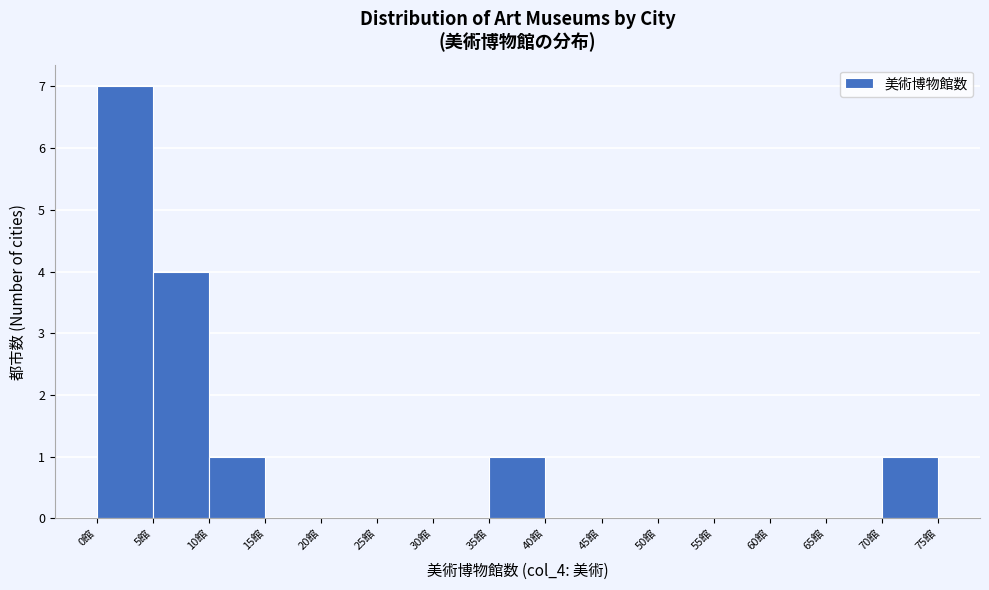

What is the height of the bar covering 70 to 75 on the x-axis? The values are not printed on the chart, so give them approximately, as read against the axis.

1